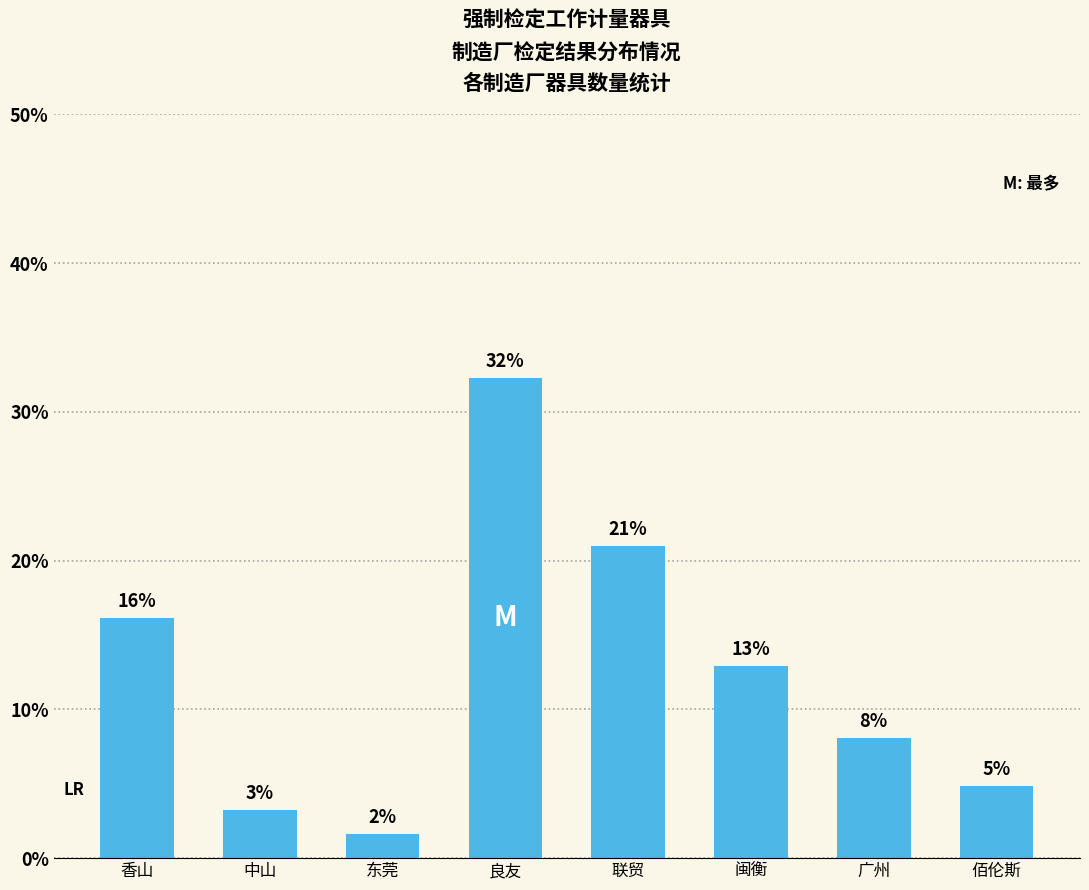

What is the average value?

12.5